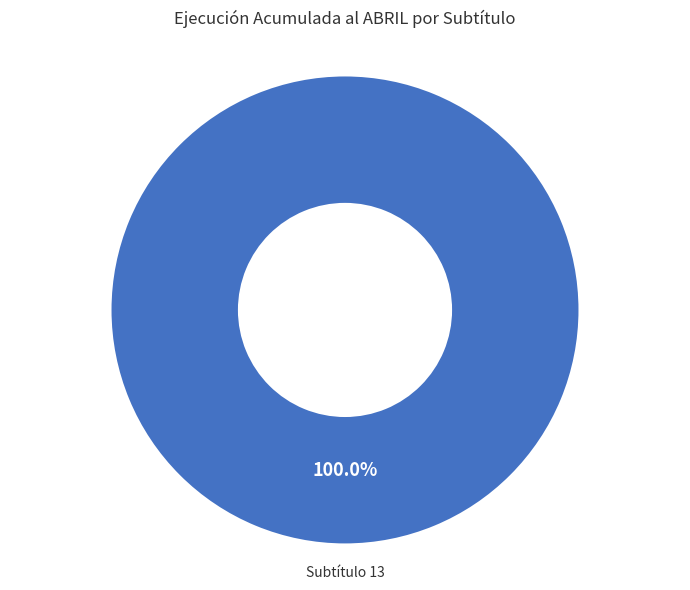

Is Subtítulo 13 the majority of the pie?

Yes